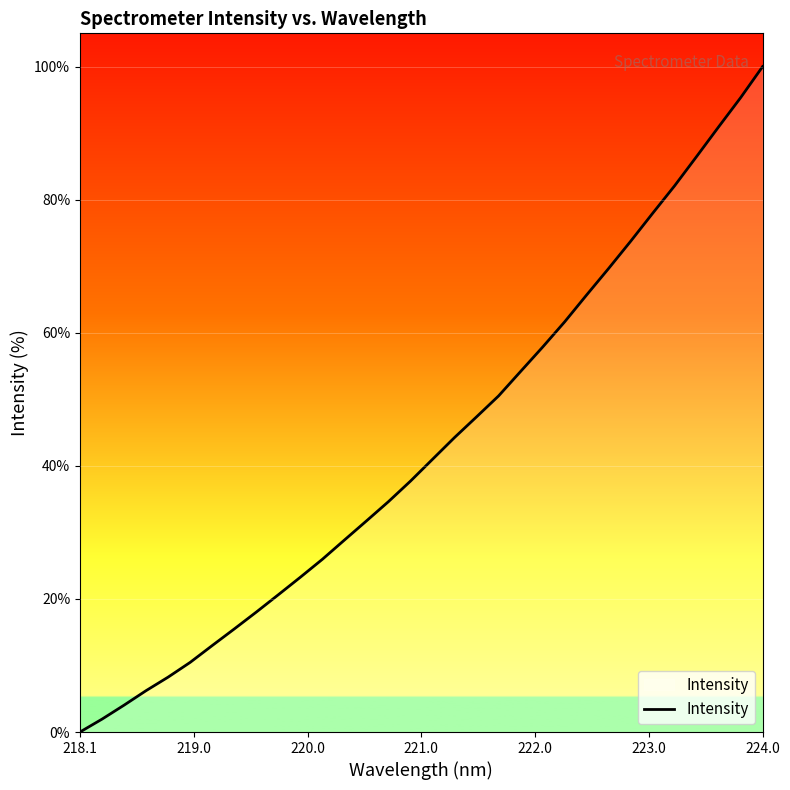

What is the maximum value shown in the chart?

100.0